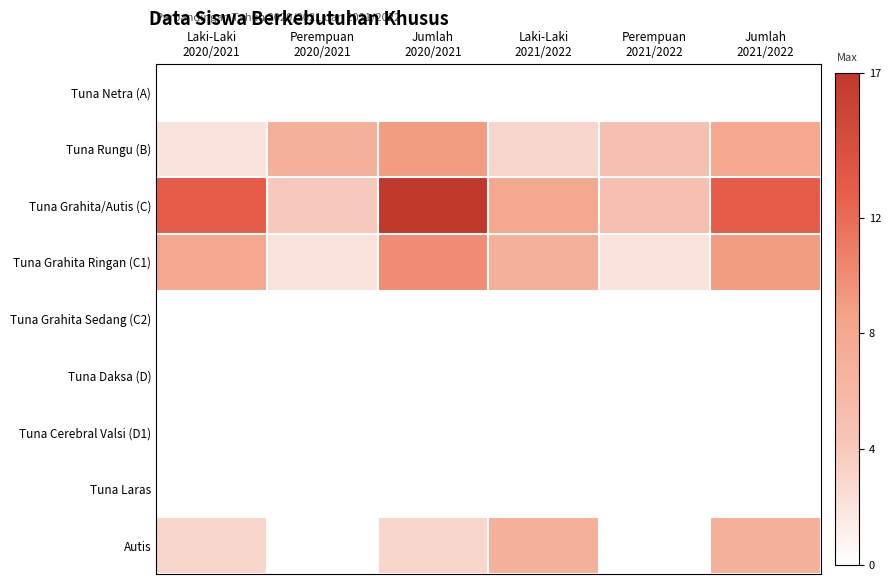

What is the maximum value shown in the chart?

17